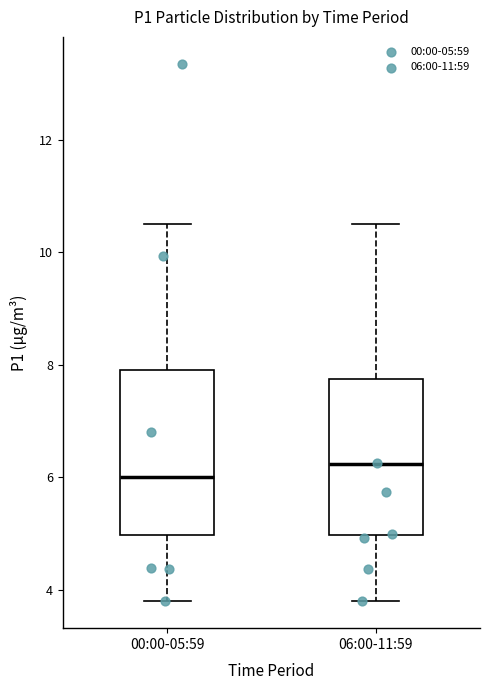

Which box's median line is the highest?

06:00-11:59